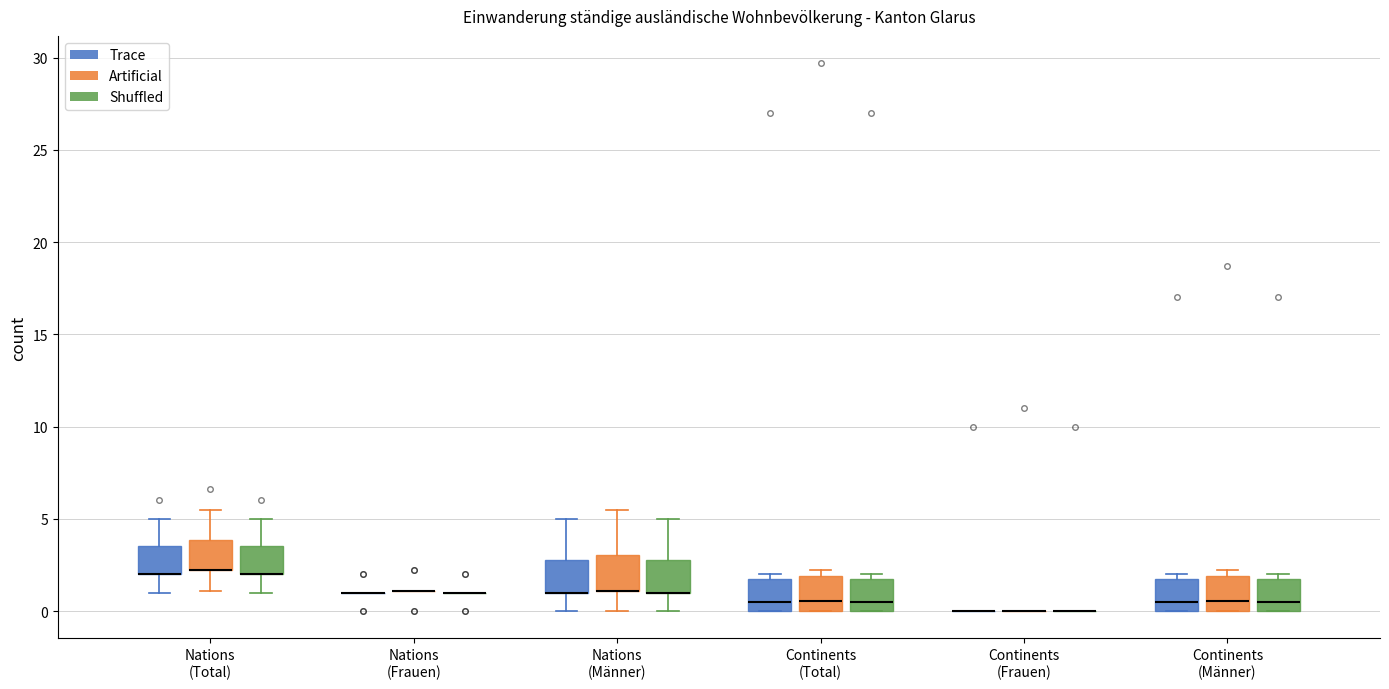

Reading left to right, read every box against the y-axis: the position of its median line, the range the box covers, and the ends of its whiskers. The values are not printed on the chart, so give them approximately, as read against the axis.

Nations (Total) (Trace): median 2.0 (drawn on the box's lower edge), box 2.0 to 3.5, whiskers 1.0 to 5.0
Nations (Total) (Artificial): median 2.0 (drawn on the box's lower edge), box 2.0 to 4.0, whiskers 1.0 to 5.5
Nations (Total) (Shuffled): median 2.0 (drawn on the box's lower edge), box 2.0 to 3.5, whiskers 1.0 to 5.0
Nations (Frauen) (Trace): box collapsed to a line at 1.0, whiskers 1.0 to 1.0
Nations (Frauen) (Artificial): box collapsed to a line at 1.0, whiskers 1.0 to 1.0
Nations (Frauen) (Shuffled): box collapsed to a line at 1.0, whiskers 1.0 to 1.0
Nations (Männer) (Trace): median 1.0 (drawn on the box's lower edge), box 1.0 to 3.0, whiskers 0.0 to 5.0
Nations (Männer) (Artificial): median 1.0 (drawn on the box's lower edge), box 1.0 to 3.0, whiskers 0.0 to 5.5
Nations (Männer) (Shuffled): median 1.0 (drawn on the box's lower edge), box 1.0 to 3.0, whiskers 0.0 to 5.0
Continents (Total) (Trace): median 0.5, box 0.0 to 2.0, whiskers 0.0 to 2.0 (just above the box's upper edge)
Continents (Total) (Artificial): median 0.5, box 0.0 to 2.0, whiskers 0.0 to 2.0 (just above the box's upper edge)
Continents (Total) (Shuffled): median 0.5, box 0.0 to 2.0, whiskers 0.0 to 2.0 (just above the box's upper edge)
Continents (Frauen) (Trace): box collapsed to a line at 0.0, whiskers 0.0 to 0.0
Continents (Frauen) (Artificial): box collapsed to a line at 0.0, whiskers 0.0 to 0.0
Continents (Frauen) (Shuffled): box collapsed to a line at 0.0, whiskers 0.0 to 0.0
Continents (Männer) (Trace): median 0.5, box 0.0 to 2.0, whiskers 0.0 to 2.0 (just above the box's upper edge)
Continents (Männer) (Artificial): median 0.5, box 0.0 to 2.0, whiskers 0.0 to 2.0 (just above the box's upper edge)
Continents (Männer) (Shuffled): median 0.5, box 0.0 to 2.0, whiskers 0.0 to 2.0 (just above the box's upper edge)